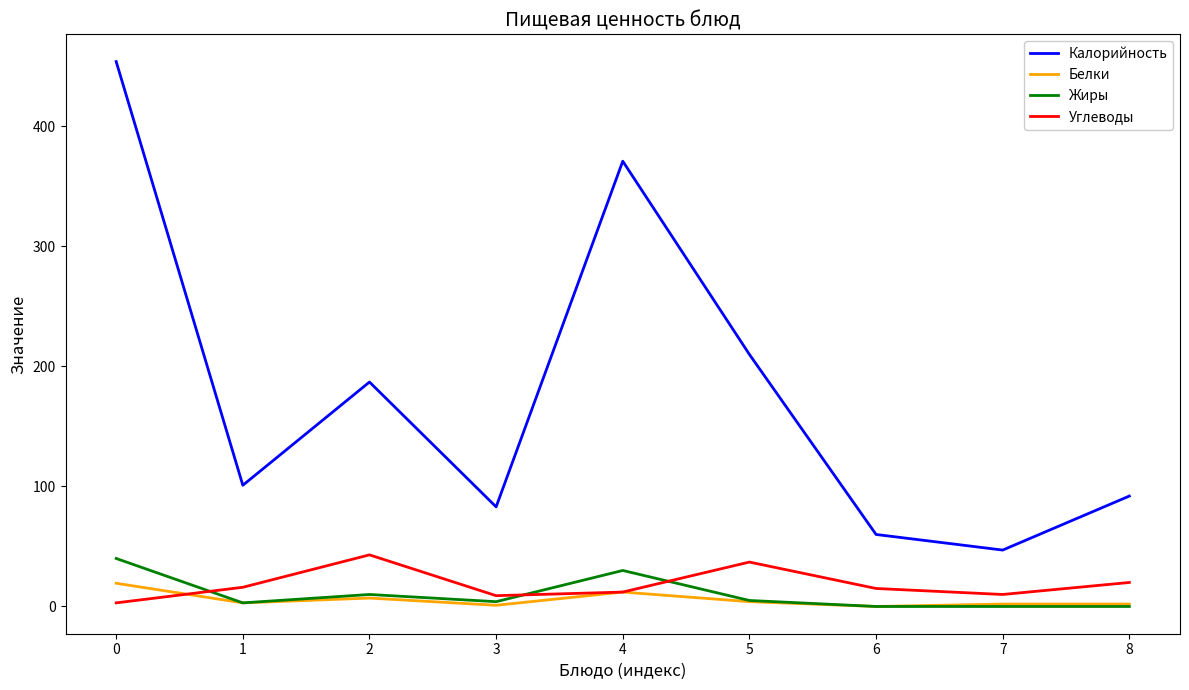

Is the value of Калорийность at 8 greater than the value of Белки at 5?

Yes